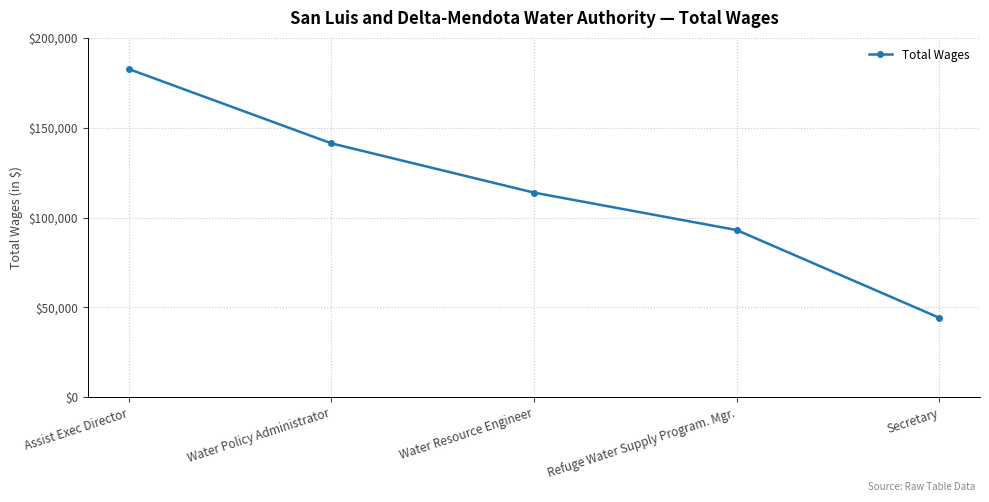

What is the label of the 1st point from the right?

Secretary